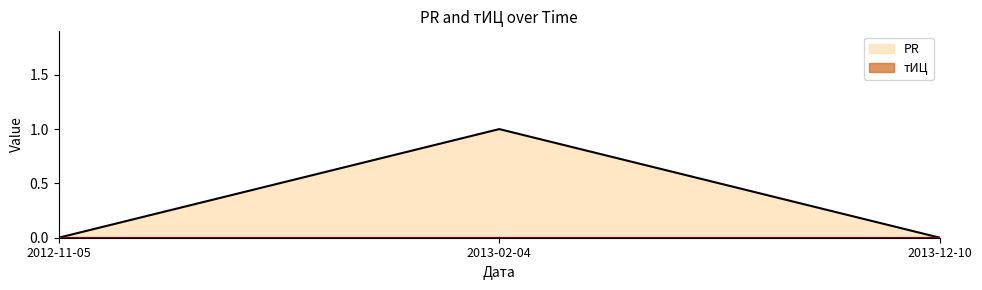

List the labels in order of value, smallest first.

2012-11-05, 2013-12-10, 2013-02-04